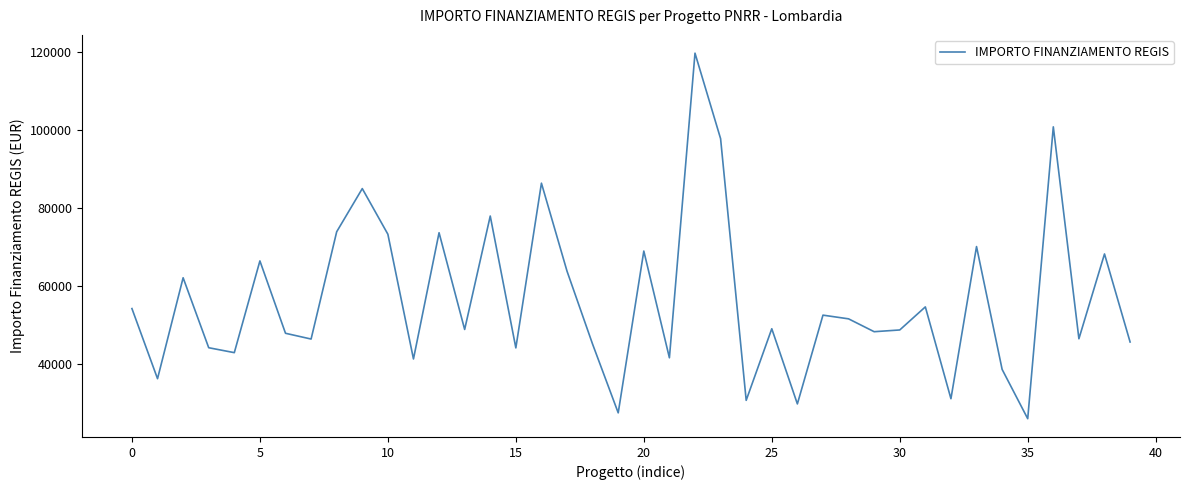

What is the difference between the maximum and minimum values?

93941.0